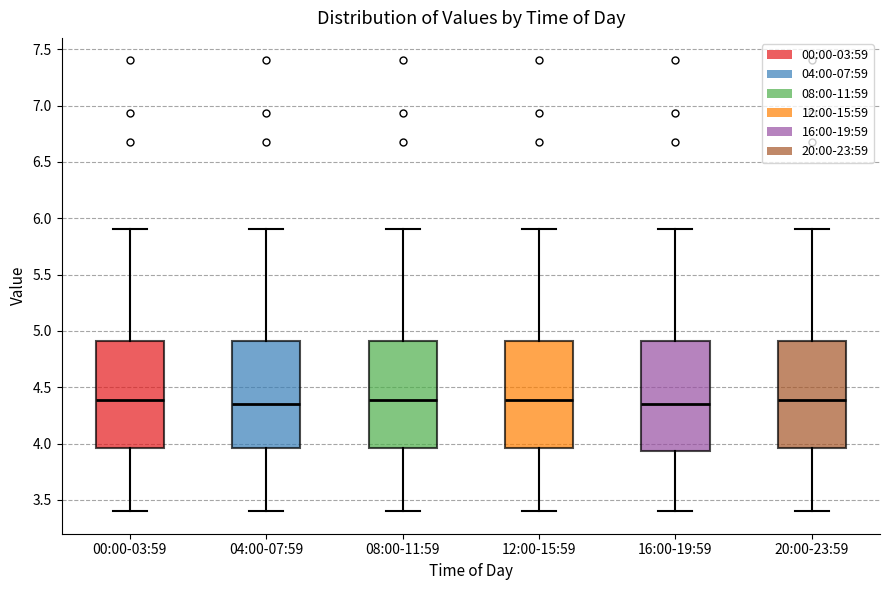

Reading left to right, transcribe this box plot: for each box, give where its median line is, the range the box spans, and where its two whiskers end, as read against the y-axis. The values are not printed on the chart, so give them approximately, as read against the axis.

00:00-03:59: median 4.40, box 3.95 to 4.90, whiskers 3.40 to 5.90
04:00-07:59: median 4.35, box 3.95 to 4.90, whiskers 3.40 to 5.90
08:00-11:59: median 4.40, box 3.95 to 4.90, whiskers 3.40 to 5.90
12:00-15:59: median 4.40, box 3.95 to 4.90, whiskers 3.40 to 5.90
16:00-19:59: median 4.35, box 3.95 to 4.90, whiskers 3.40 to 5.90
20:00-23:59: median 4.40, box 3.95 to 4.90, whiskers 3.40 to 5.90